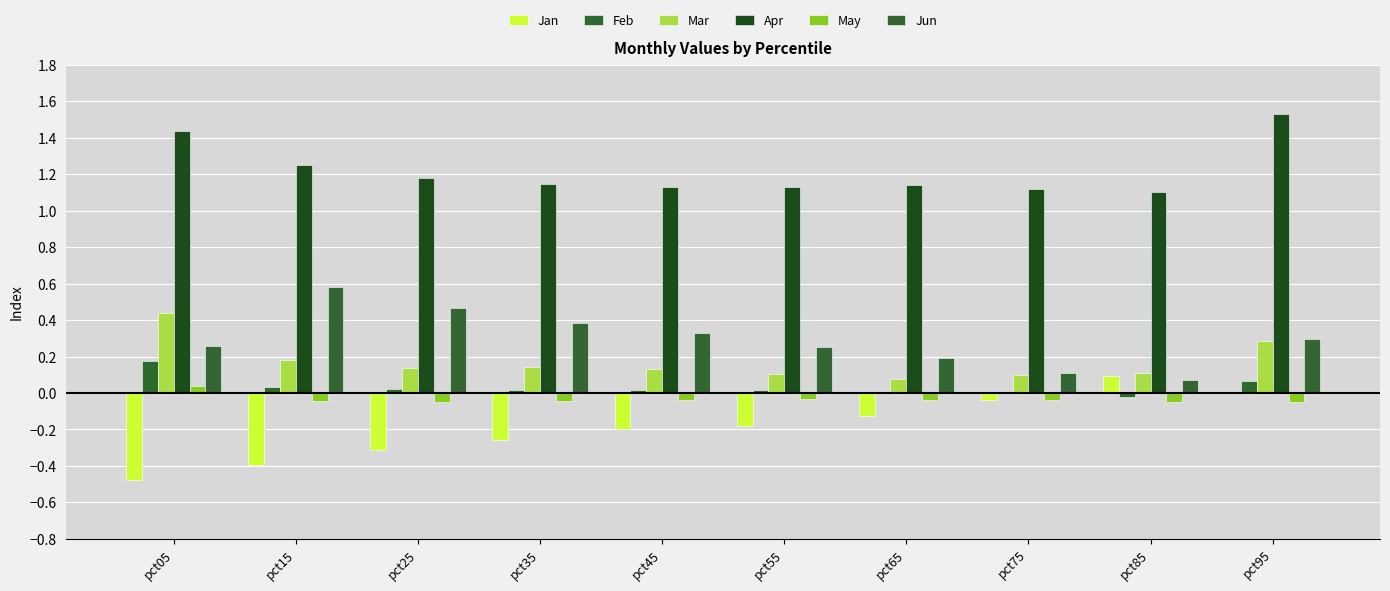

Does the chart contain stacked bars?

No